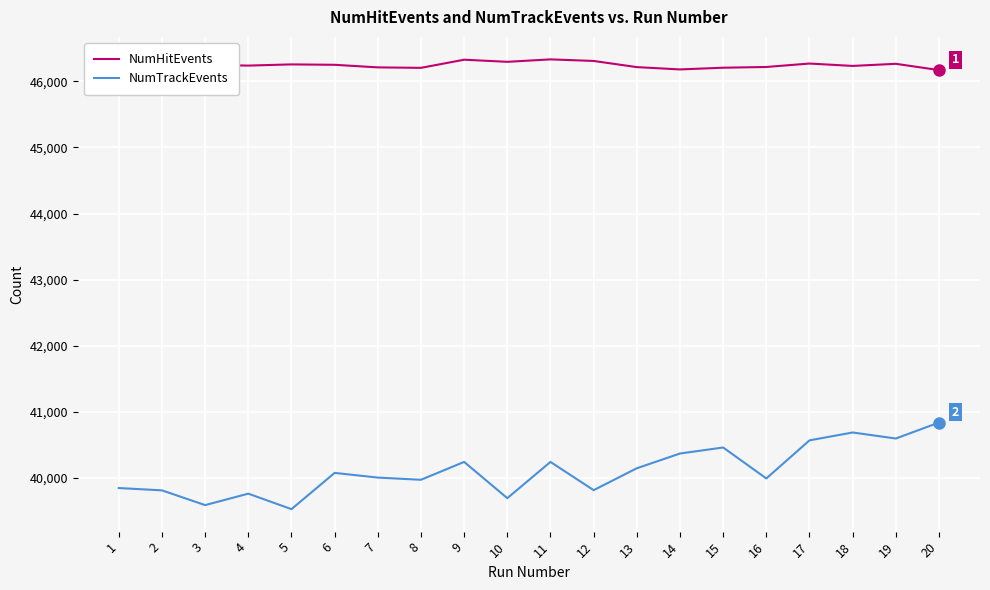

At 2, list the series in order from largest to smallest.

NumHitEvents, NumTrackEvents